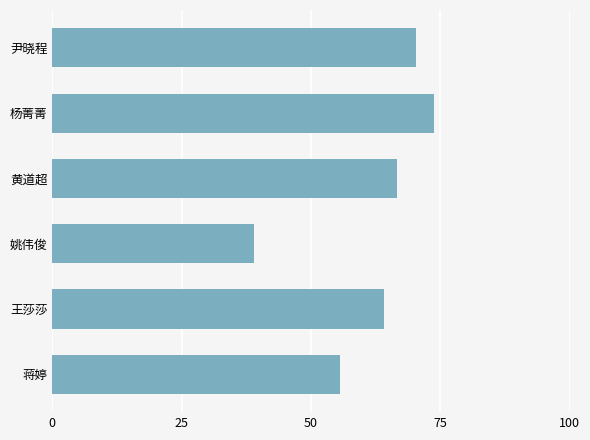

What is the value of the 2nd bar from the top?

73.8